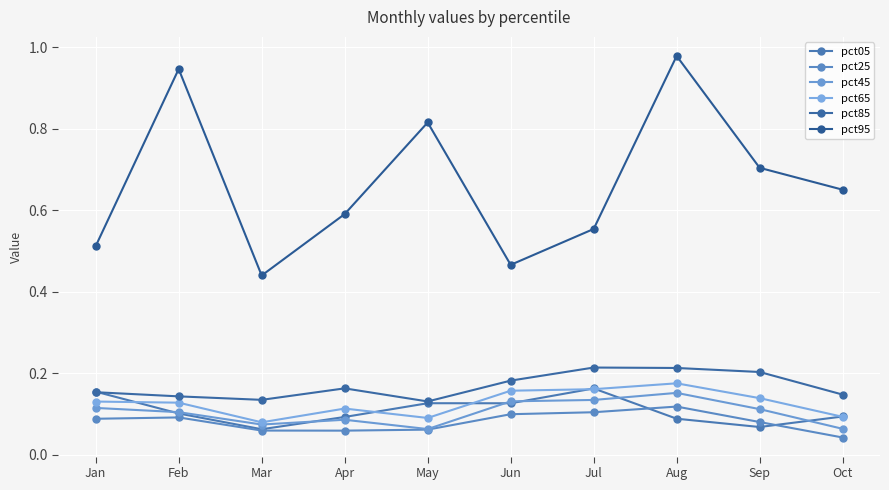

Rank the series by their maximum value, from lowest to highest.

pct25, pct45, pct05, pct65, pct85, pct95